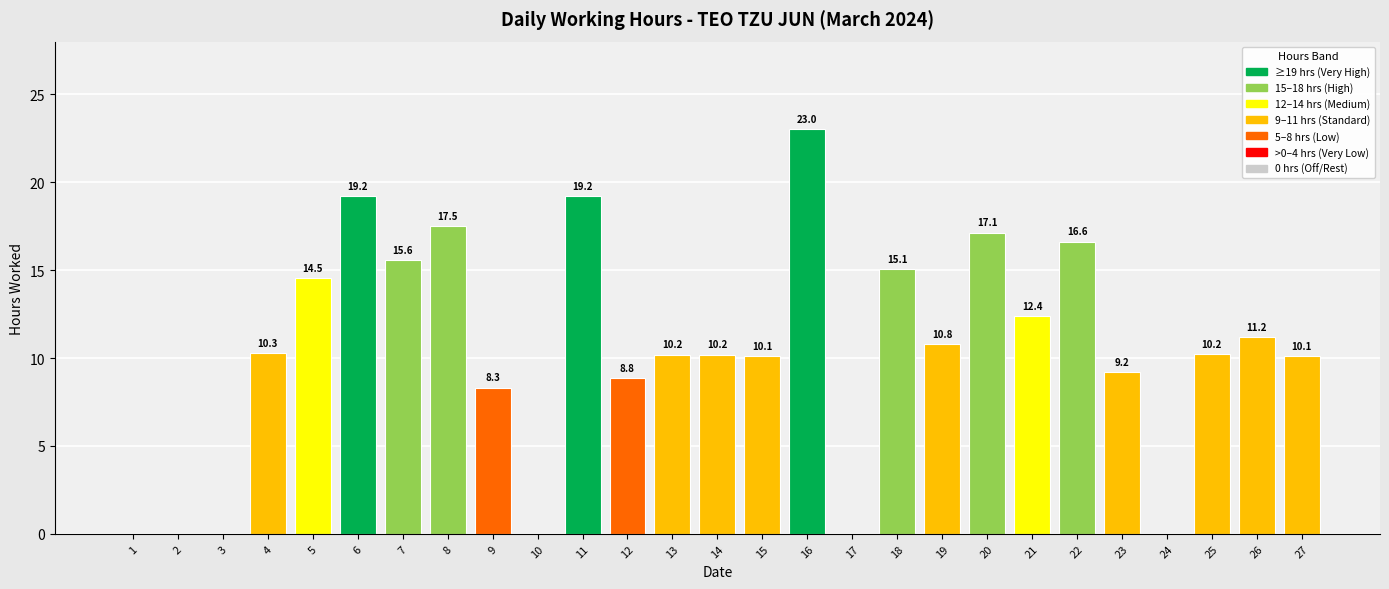

Reading left to right, list all the values displayed in this chart.

0.0	0.0	0.0	10.3	14.5	19.2	15.6	17.5	8.3	0.0	19.2	8.8	10.2	10.2	10.1	23.0	0.0	15.1	10.8	17.1	12.4	16.6	9.2	0.0	10.2	11.2	10.1